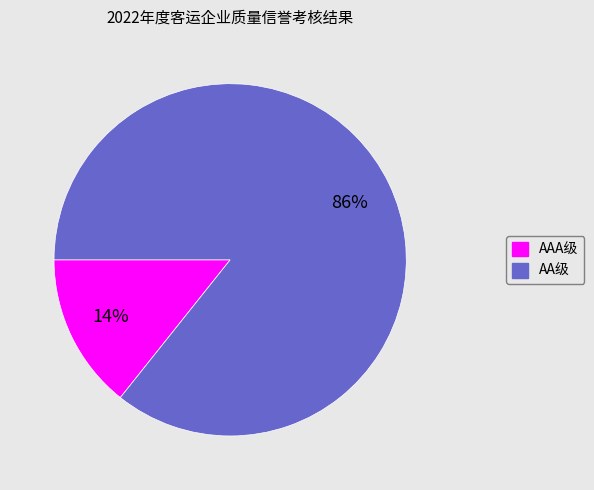

Is there any slice that represents more than half of the pie?

Yes